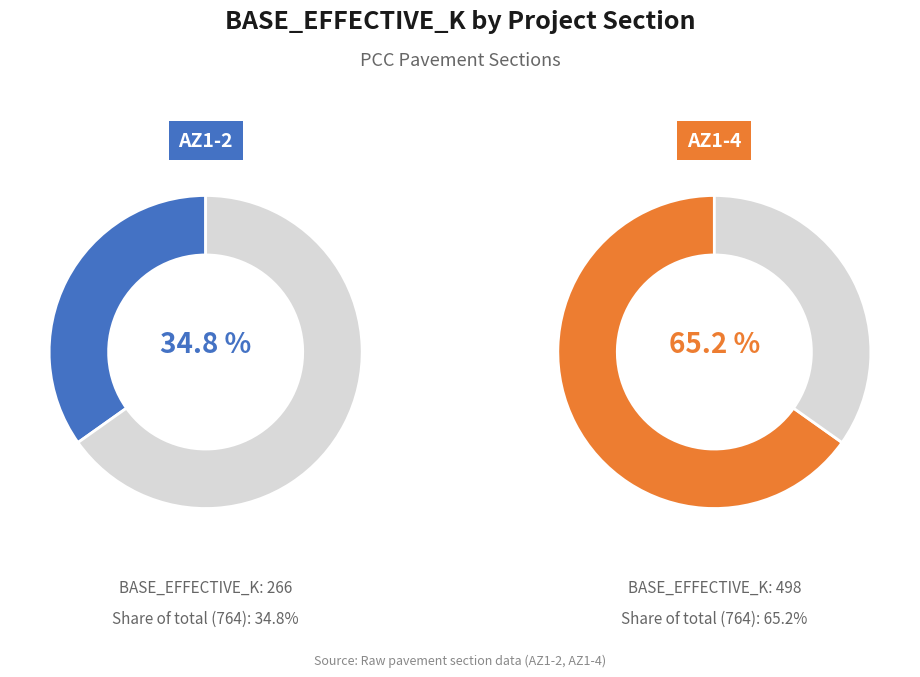

To the nearest percent, what is the average slice percentage?

50%